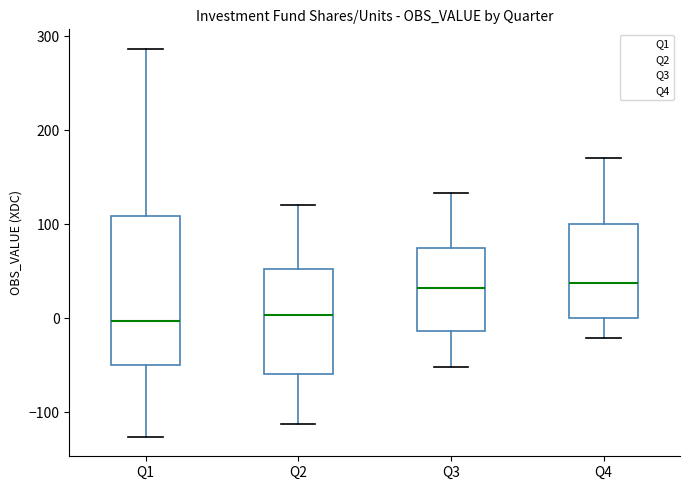

Reading left to right, read every box against the y-axis: the position of its median line, the range the box covers, and the ends of its whiskers. The values are not printed on the chart, so give them approximately, as read against the axis.

Q1: median 0, box -50 to 110, whiskers -130 to 290
Q2: median 0, box -60 to 50, whiskers -110 to 120
Q3: median 30, box -10 to 80, whiskers -50 to 130
Q4: median 40, box 0 to 100, whiskers -20 to 170